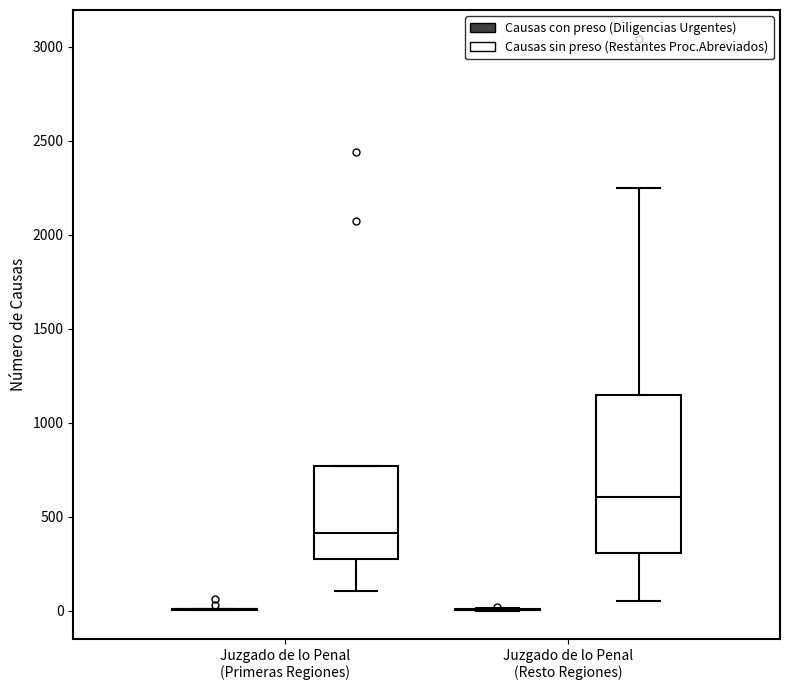

Reading left to right, read every box against the y-axis: the position of its median line, the range the box covers, and the ends of its whiskers. The values are not printed on the chart, so give them approximately, as read against the axis.

Juzgado de lo Penal (Primeras Regiones) (Causas con preso (Diligencias Urgentes)): box collapsed to a line at 0, whiskers 0 to 0
Juzgado de lo Penal (Primeras Regiones) (Causas sin preso (Restantes Proc.Abreviados)): median 400, box 300 to 750, whiskers 100 to 750
Juzgado de lo Penal (Resto Regiones) (Causas con preso (Diligencias Urgentes)): box collapsed to a line at 0, whiskers 0 to 0
Juzgado de lo Penal (Resto Regiones) (Causas sin preso (Restantes Proc.Abreviados)): median 600, box 300 to 1150, whiskers 50 to 2250